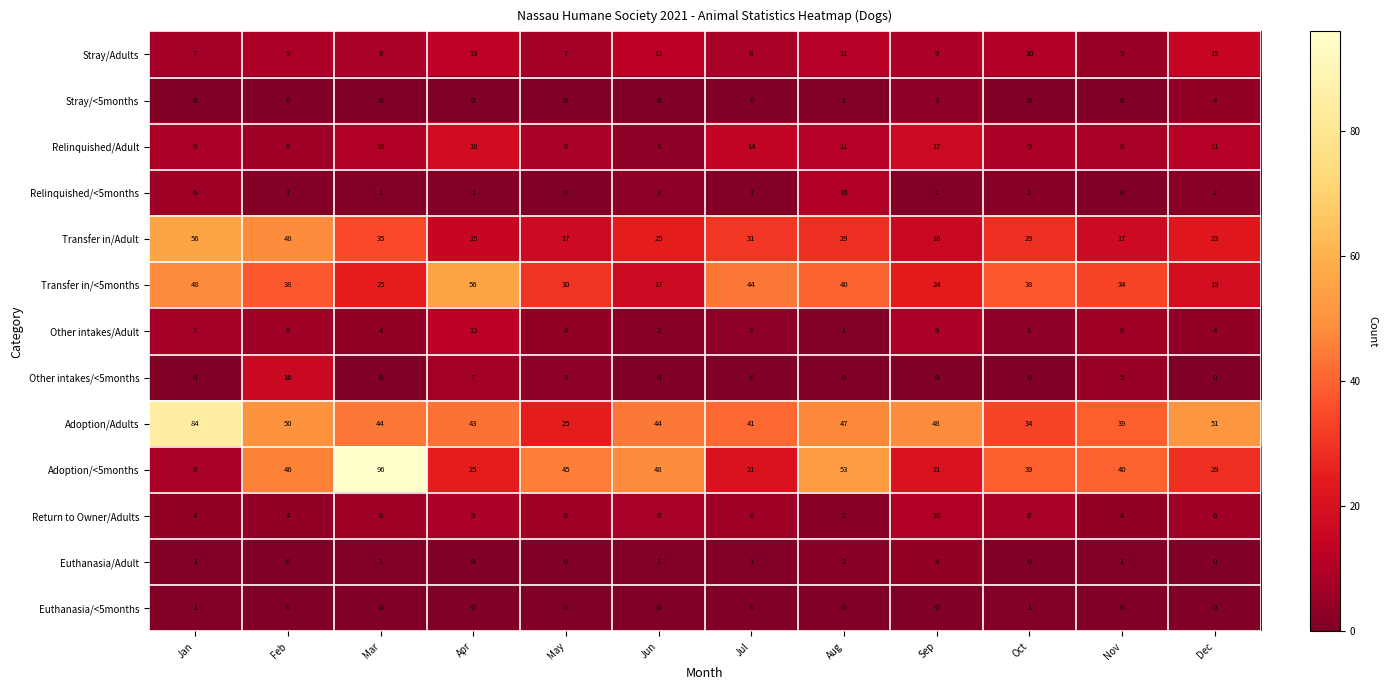

What is the difference between the highest and lowest values at May?

45